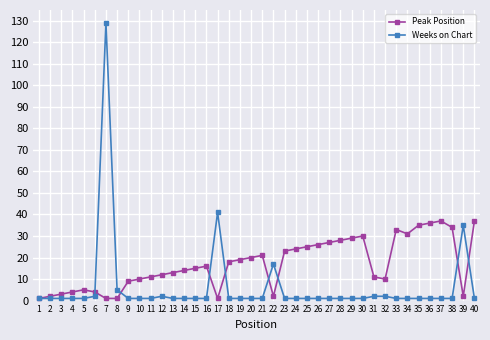

True or false: Weeks on Chart has a value of 1 at 27.

True